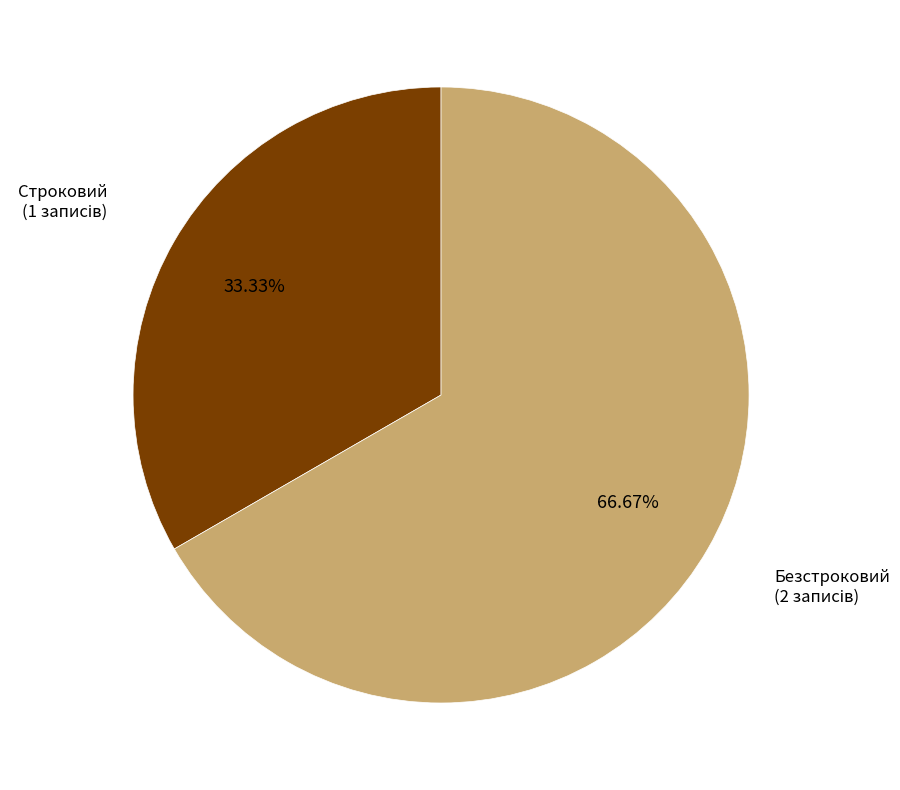

Is there a majority slice in this chart?

Yes